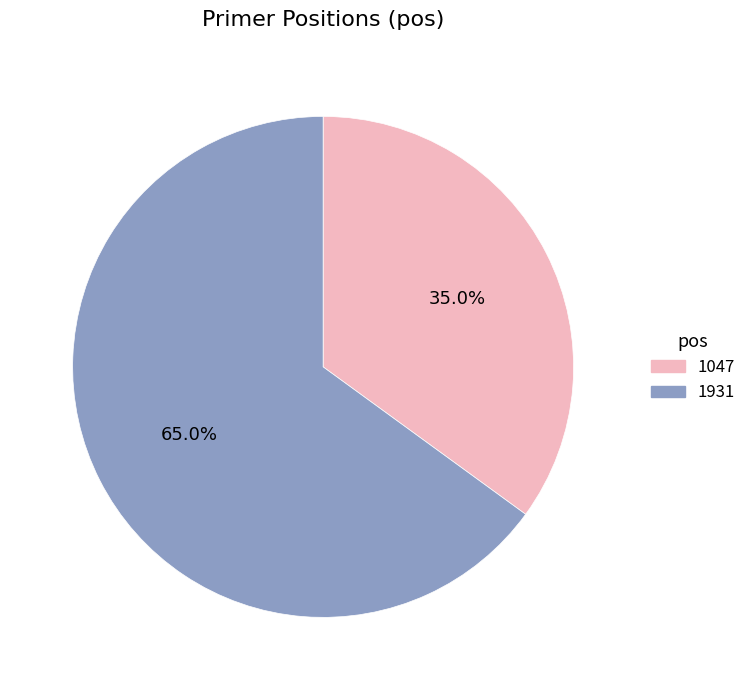

To the nearest percent, what percentage of the pie is 1931?

65%